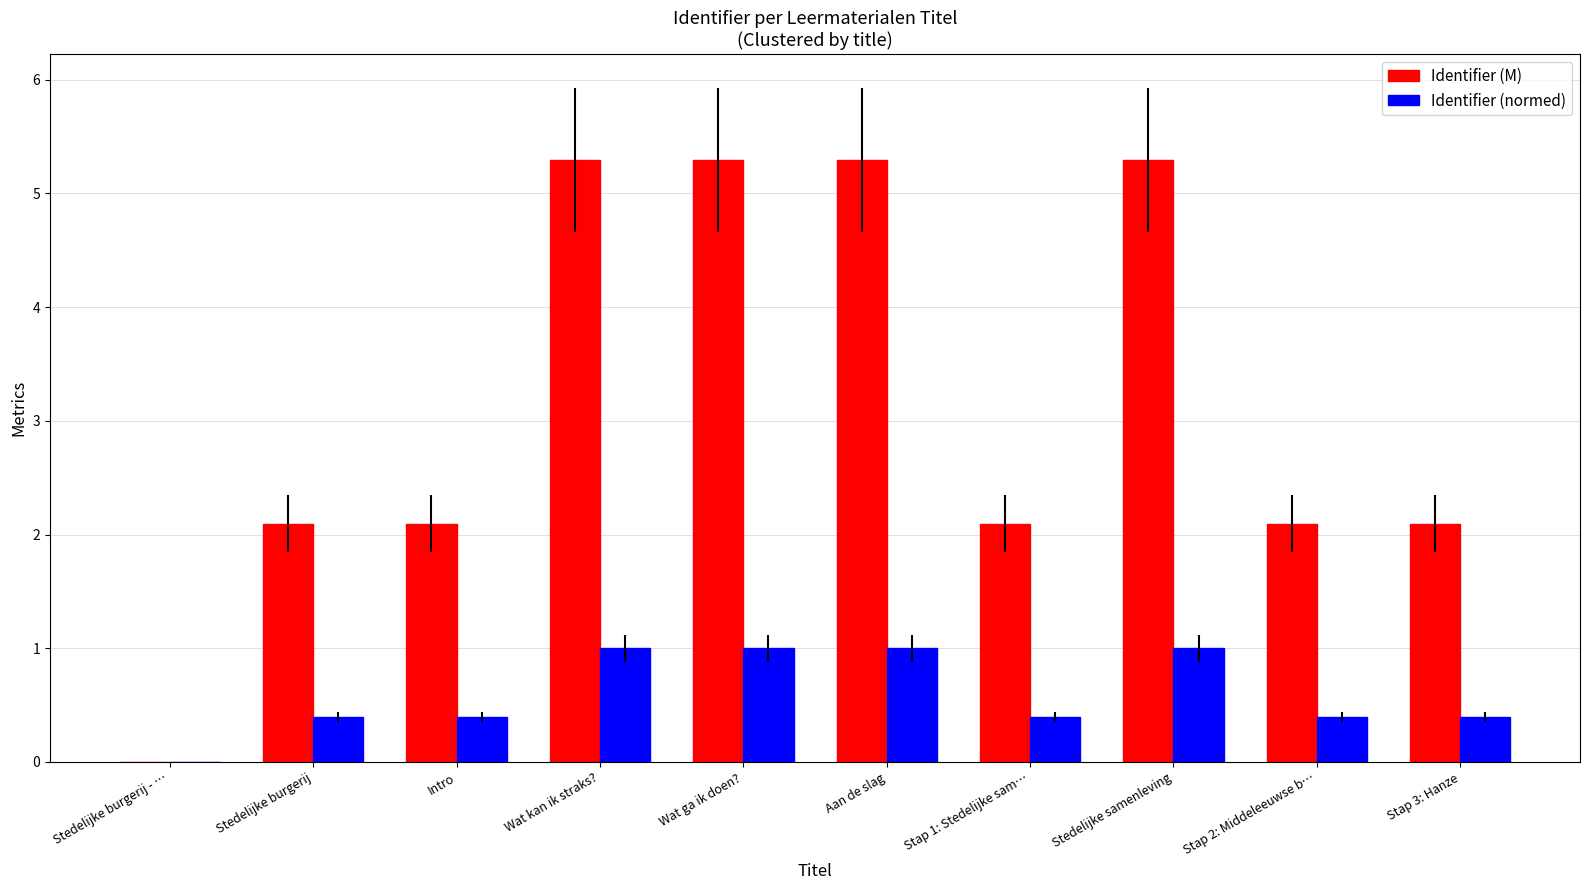

What is the sum of the Identifier (normed) values at Wat kan ik straks? and Intro?

1.4